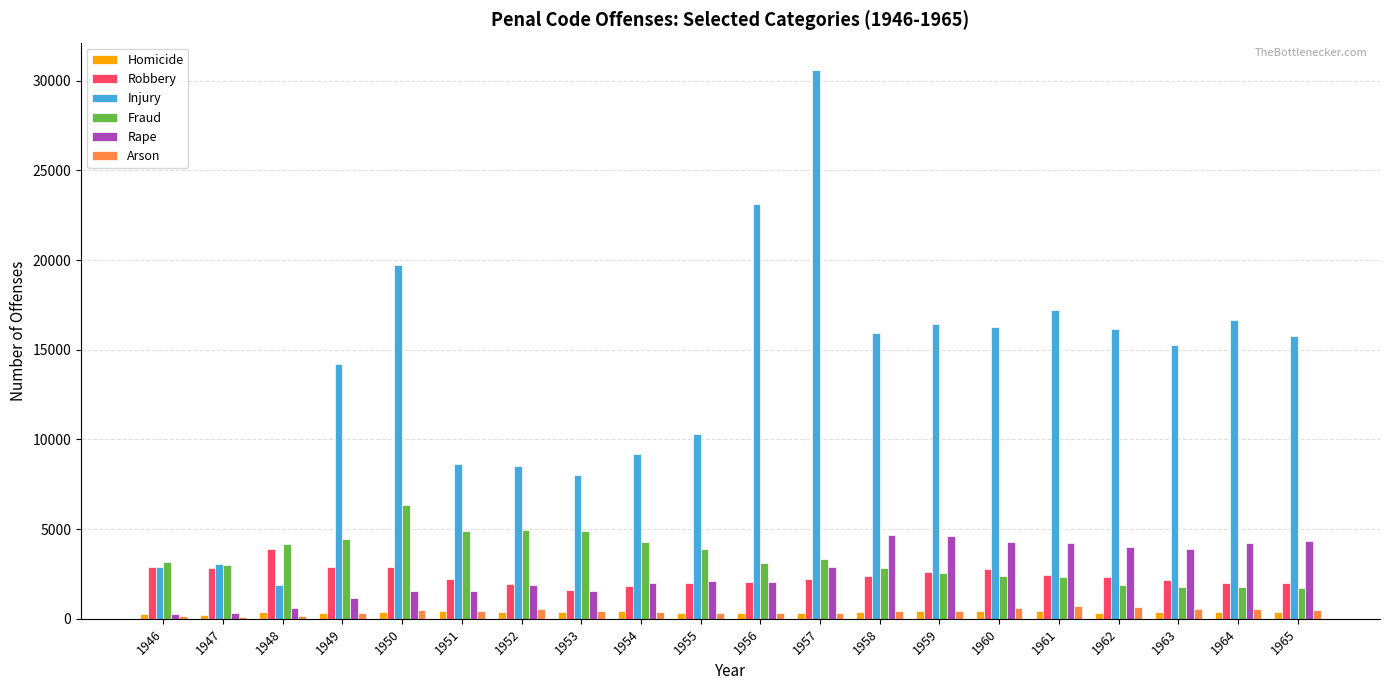

What is the minimum value shown in the chart?

116